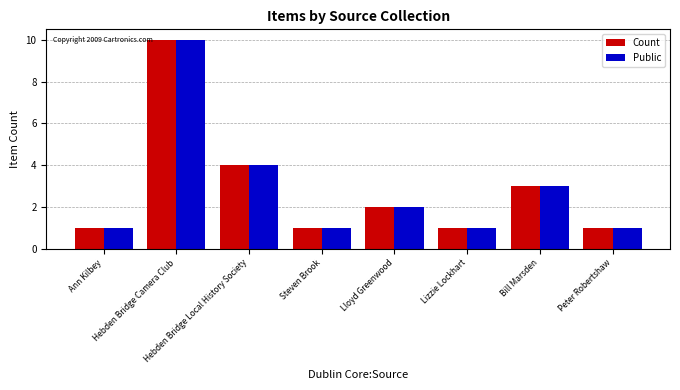

Reading left to right, extract all data points from this chart.

Count: Ann Kilbey=1	Hebden Bridge Camera Club=10	Hebden Bridge Local History Society=4	Steven Brook=1	Lloyd Greenwood=2	Lizzie Lockhart=1	Bill Marsden=3	Peter Robertshaw=1
Public: Ann Kilbey=1	Hebden Bridge Camera Club=10	Hebden Bridge Local History Society=4	Steven Brook=1	Lloyd Greenwood=2	Lizzie Lockhart=1	Bill Marsden=3	Peter Robertshaw=1